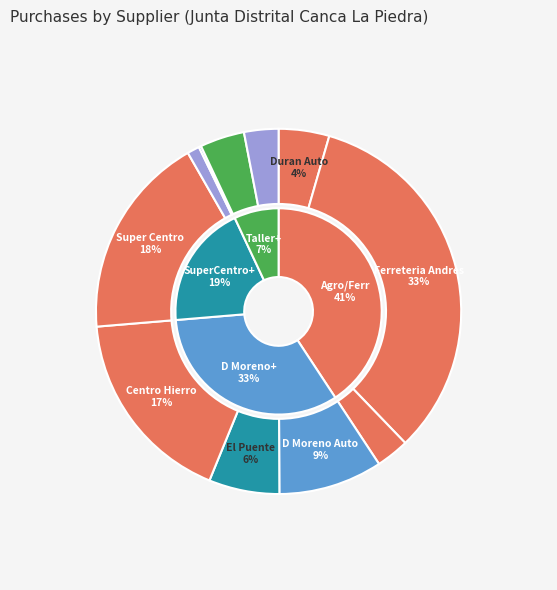

The Deivi Rodriguez slice represents 12% of the pie. True or false?

False